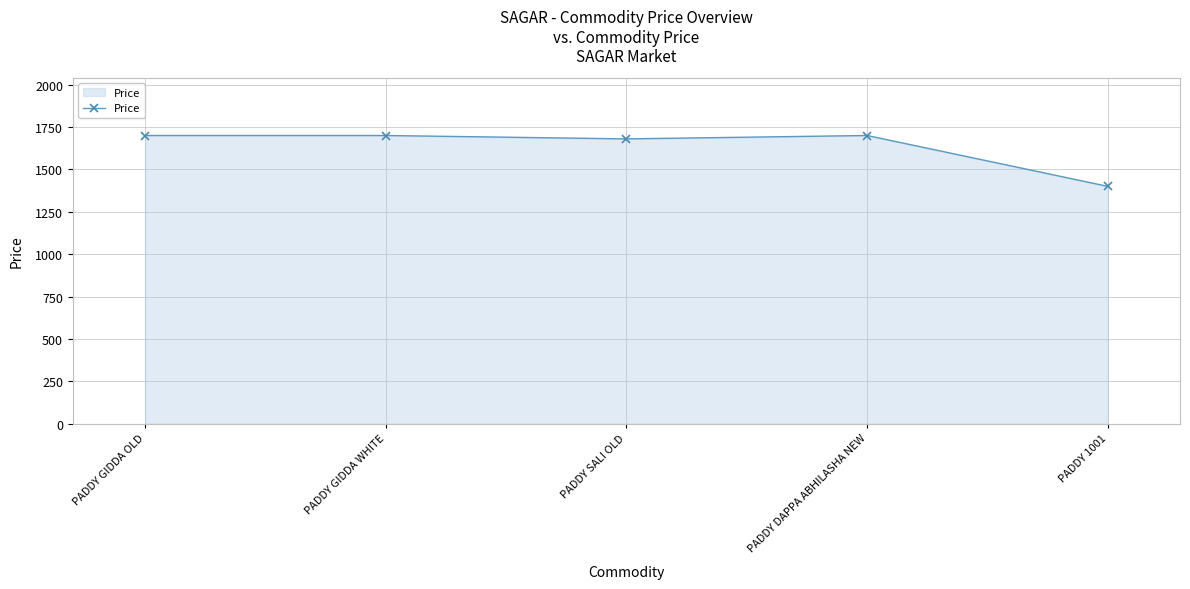

True or false: the data has more than 0 interior local peaks.

True